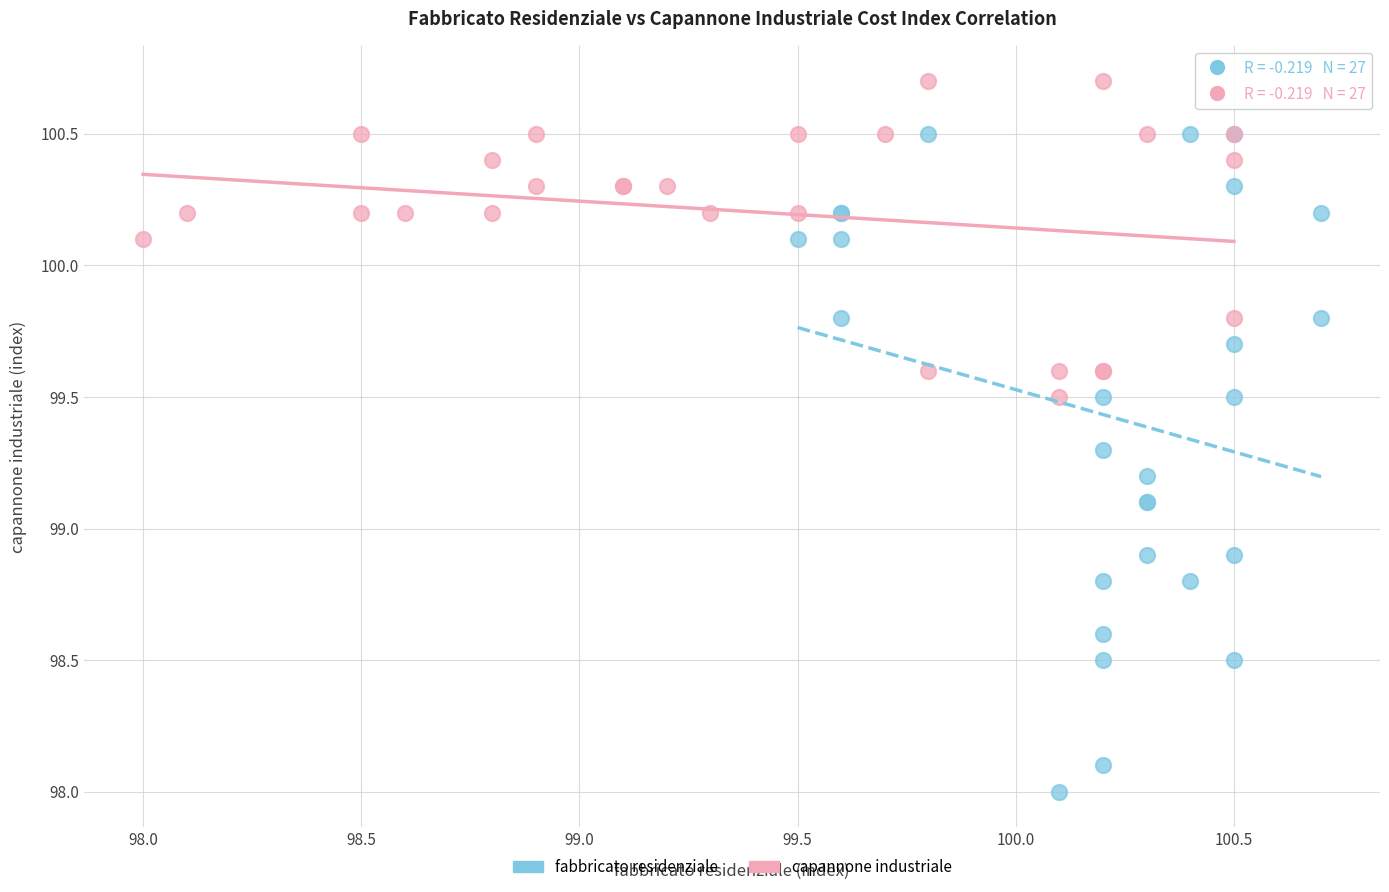

Which series contains the lowest Y value?

fabbricato residenziale